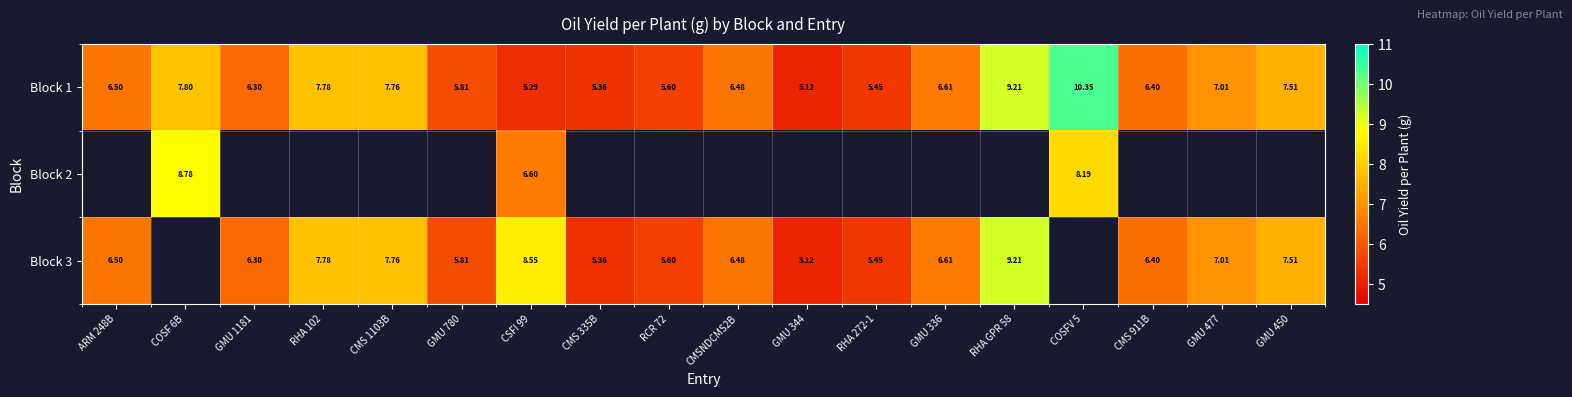

True or false: Block 1 has a value of 6.6 at GMU 336.

True